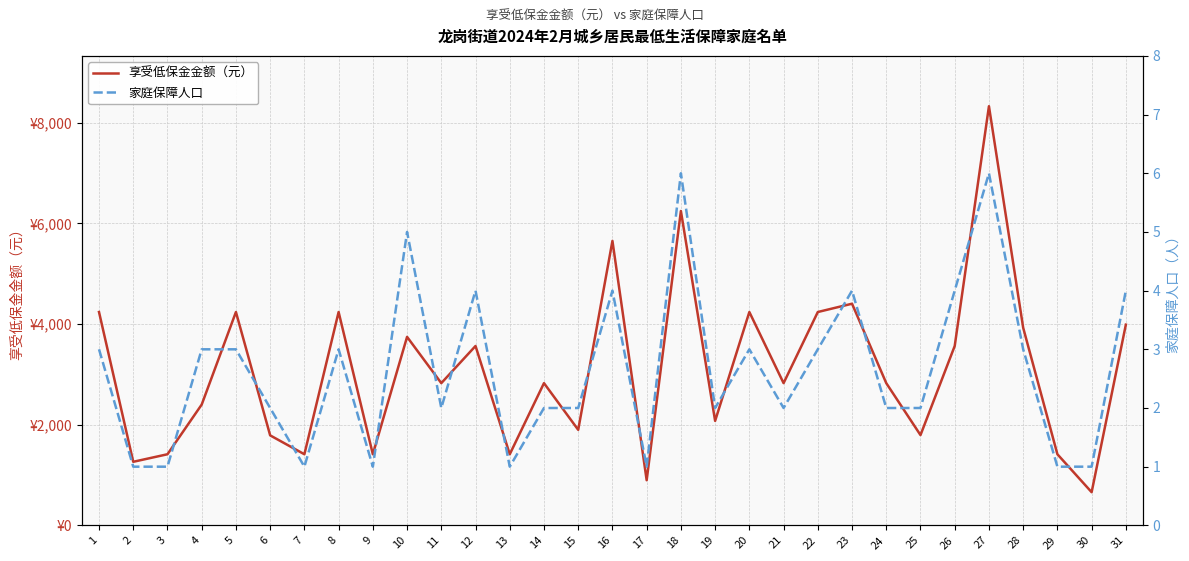

Where is 享受低保金金额（元） nearest to the value 4493?

23